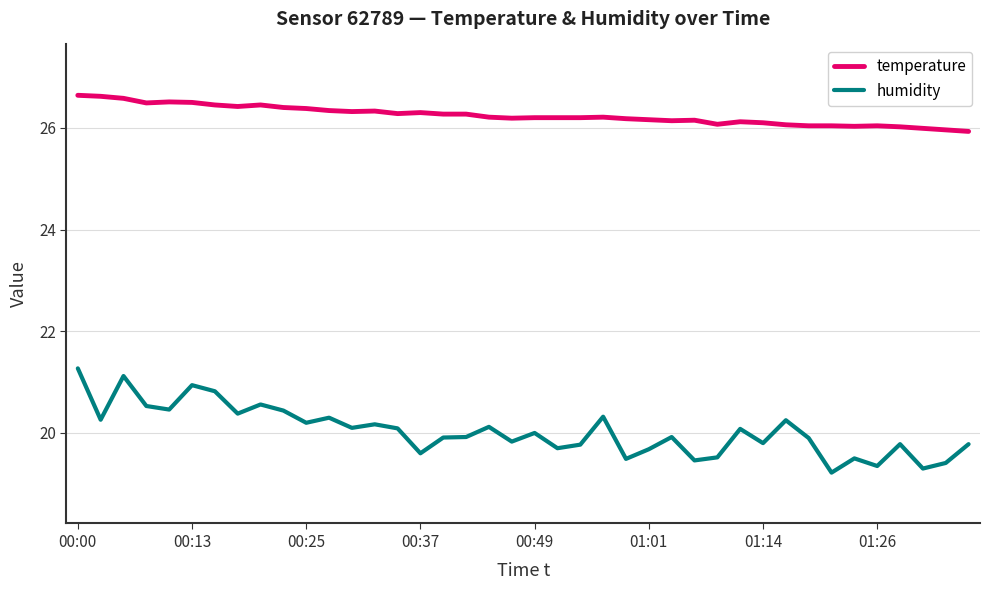

True or false: humidity and temperature cross at least once.

False